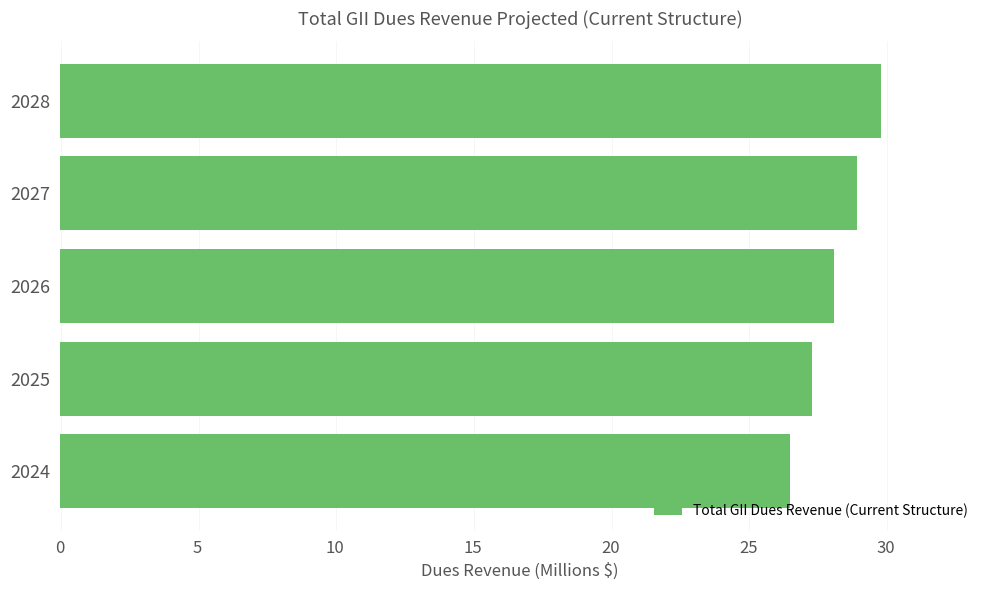

The value at 2027 is 11.8. True or false?

False